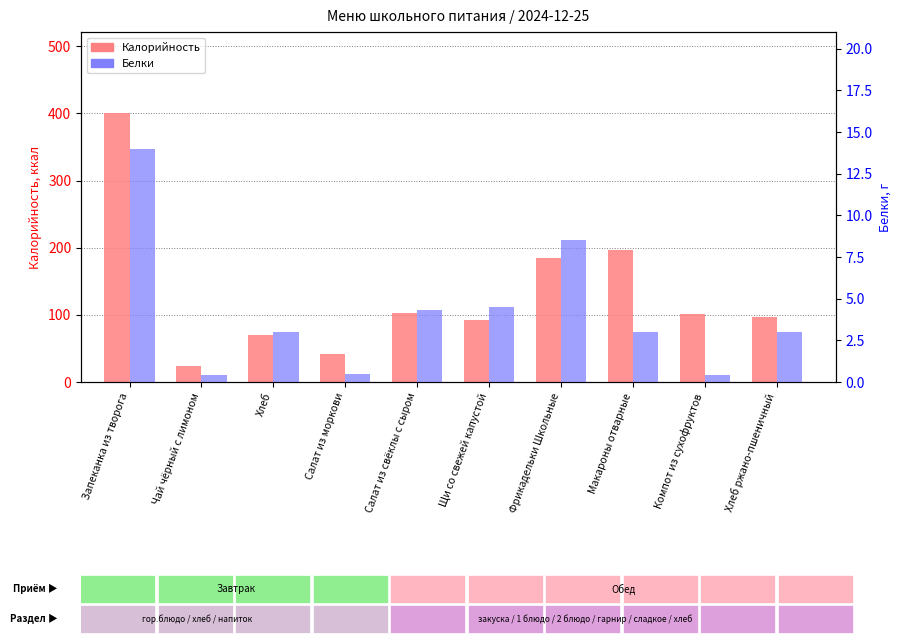

What is the sum of the Калорийность values at Щи со свежей капустой and Макароны отварные?

288.6